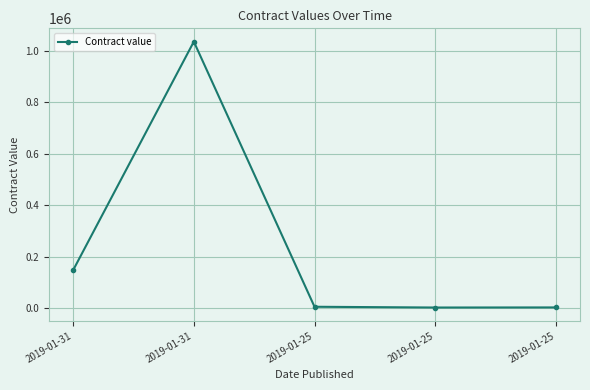

How many lines are shown in the chart?

1